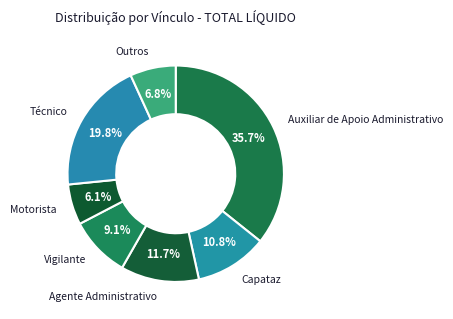

Which has a higher value, Vigilante or Técnico?

Técnico